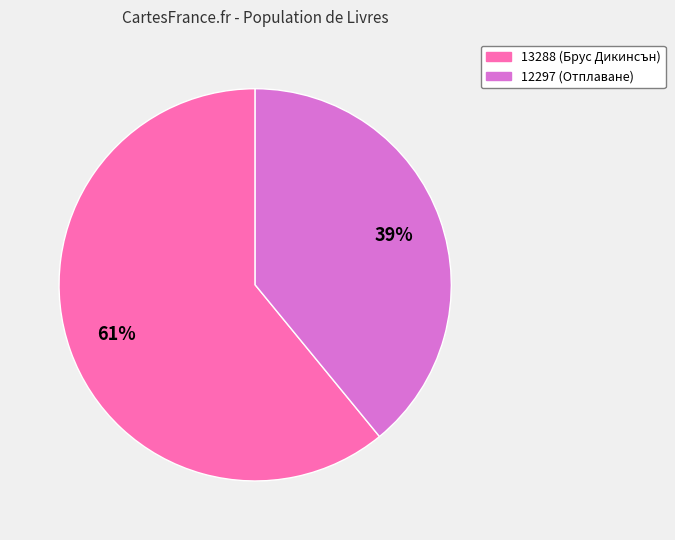

The 13288 slice represents 49% of the pie. True or false?

False